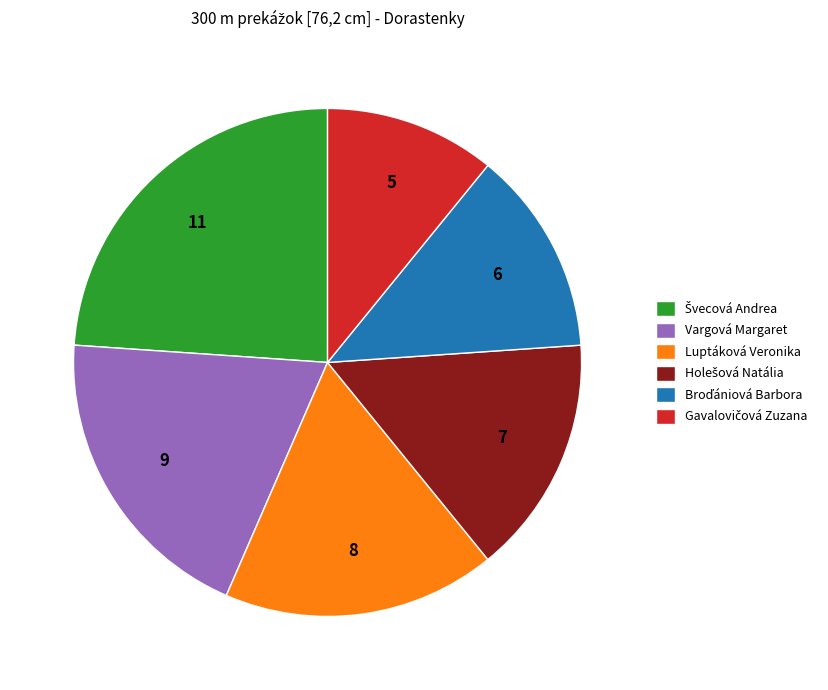

Is it true that Luptáková Veronika is 17% of the pie?

True